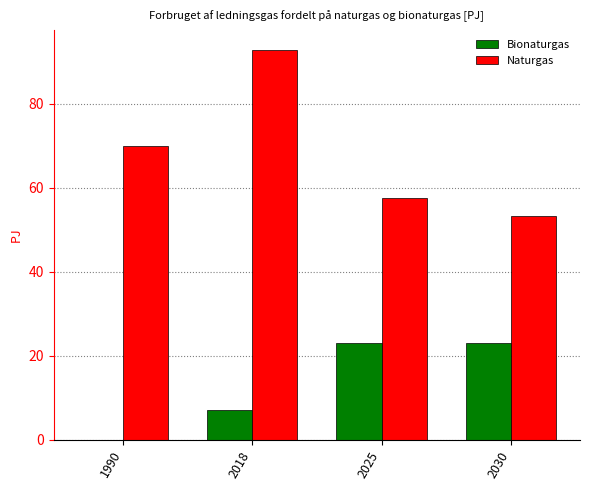

Read the Naturgas value at 2025.

57.6